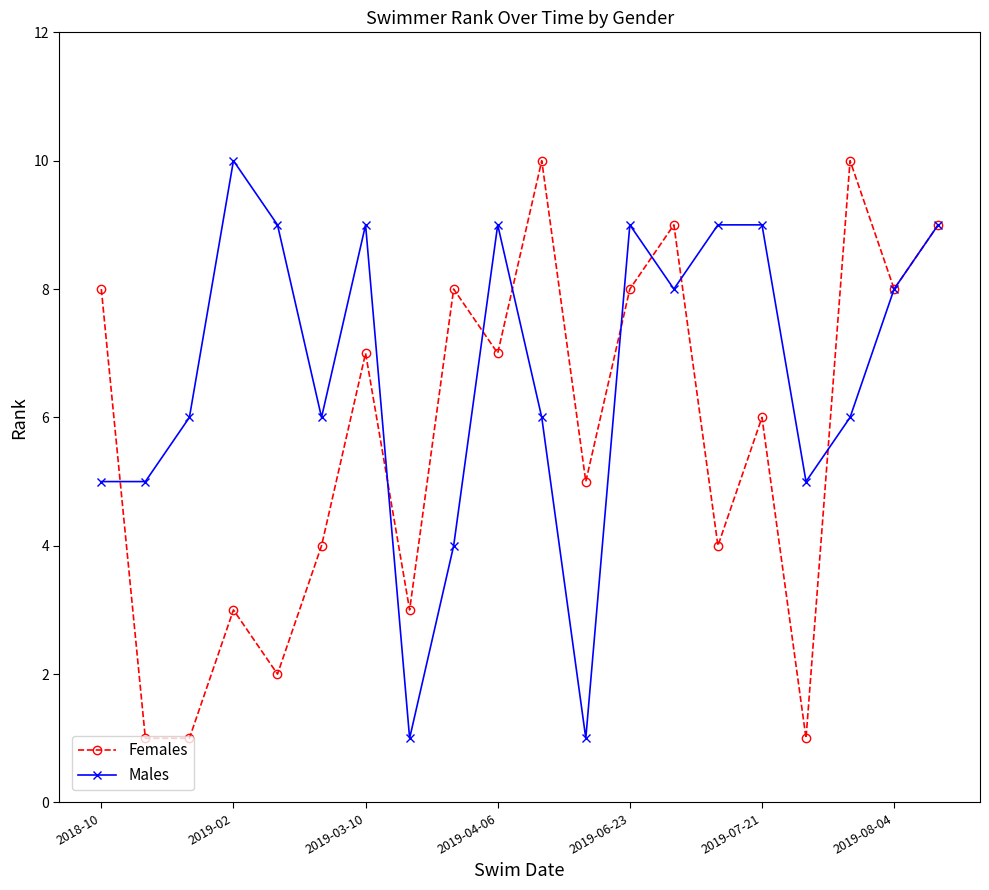

True or false: Males has more than 0 points higher than both neighbors.

True